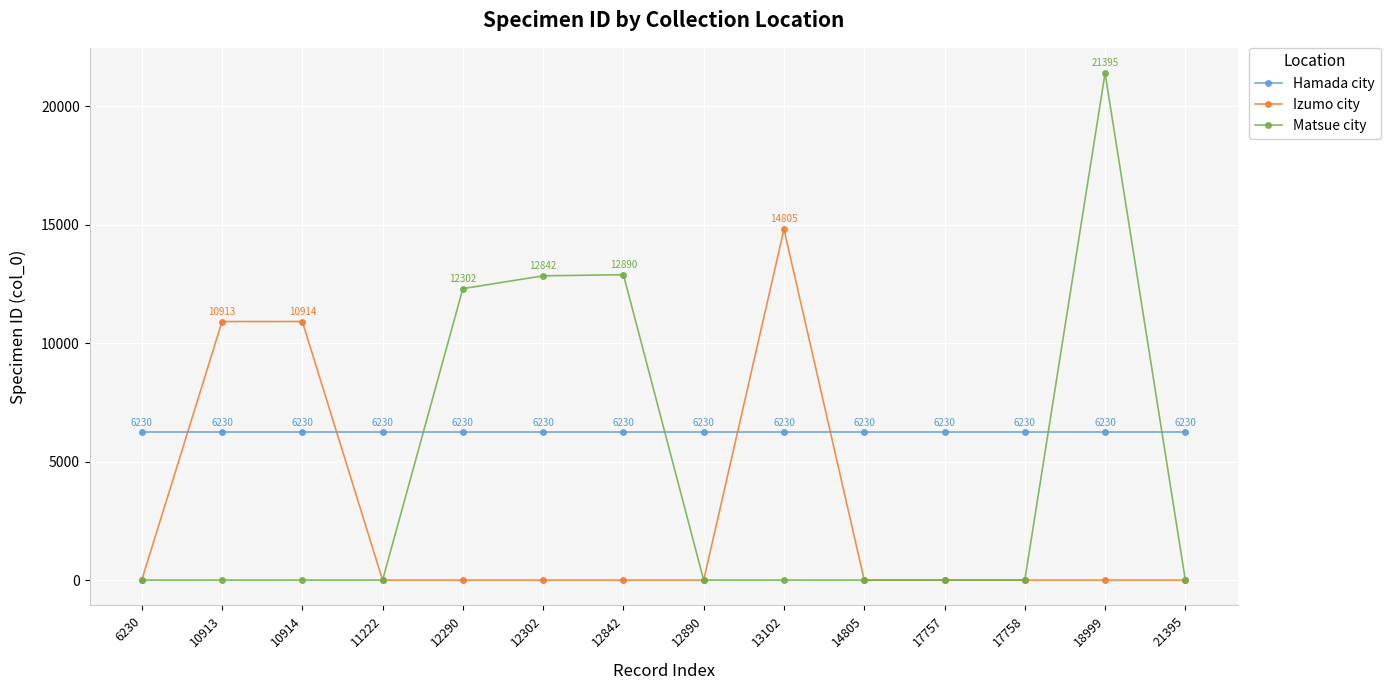

Where do Hamada city and Matsue city first cross each other?

11222 and 12290